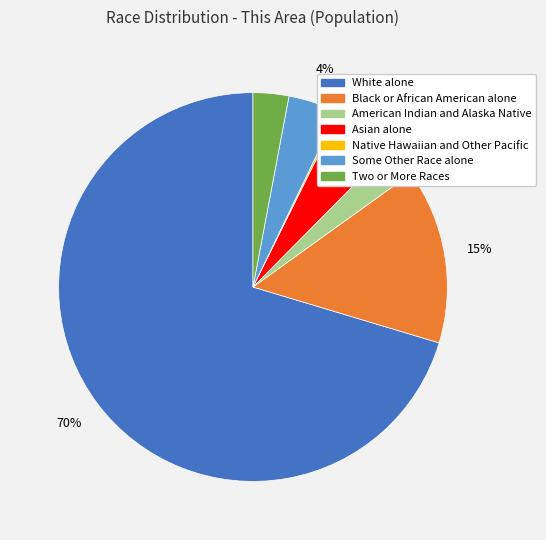

What is the majority slice?

White alone